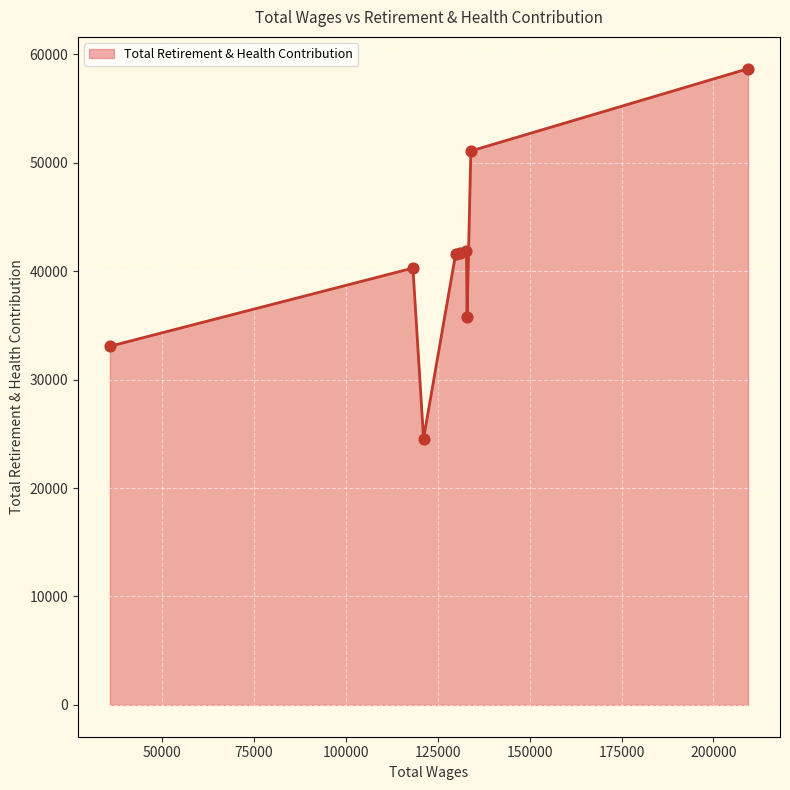

What is the minimum value shown in the chart?

24558